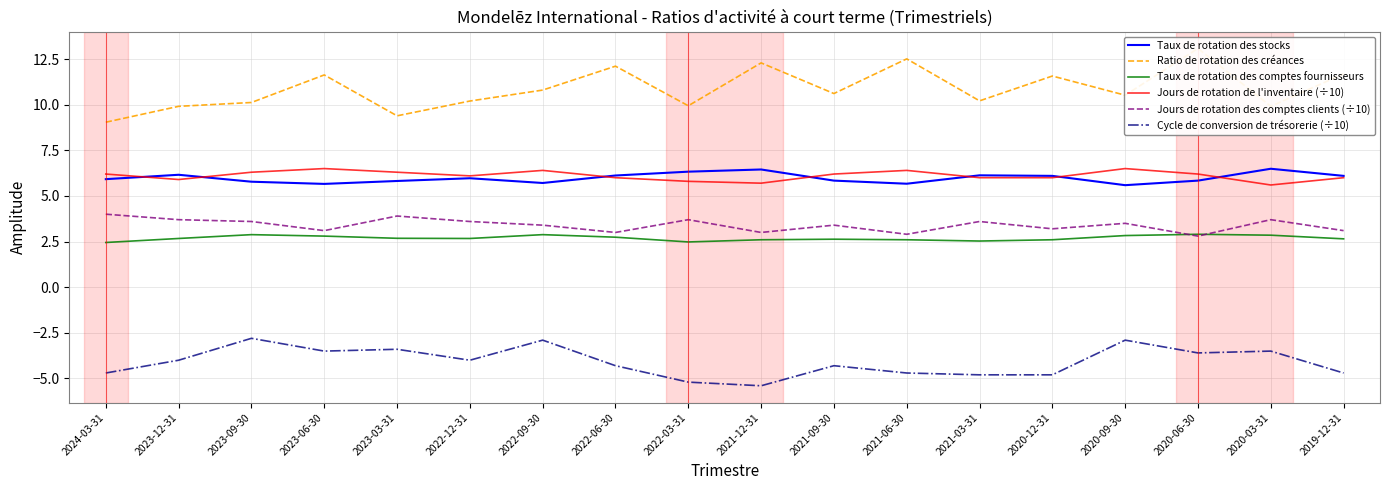

Reading left to right, what are all the values shown in this chart?

Taux de rotation des stocks: 5.9	6.2	5.8	5.7	5.8	6.0	5.7	6.1	6.3	6.5	5.8	5.7	6.1	6.1	5.6	5.8	6.5	6.1
Ratio de rotation des créances: 9.0	9.9	10.1	11.6	9.4	10.2	10.8	12.1	9.9	12.3	10.6	12.5	10.2	11.6	10.5	13.1	9.9	11.7
Taux de rotation des comptes fournisseurs: 2.5	2.7	2.9	2.8	2.7	2.7	2.9	2.7	2.5	2.6	2.6	2.6	2.5	2.6	2.8	2.9	2.9	2.6
Jours de rotation de l'inventaire (÷10): 6.2	5.9	6.3	6.5	6.3	6.1	6.4	6.0	5.8	5.7	6.2	6.4	6.0	6.0	6.5	6.2	5.6	6.0
Jours de rotation des comptes clients (÷10): 4.0	3.7	3.6	3.1	3.9	3.6	3.4	3.0	3.7	3.0	3.4	2.9	3.6	3.2	3.5	2.8	3.7	3.1
Cycle de conversion de trésorerie (÷10): -4.7	-4.0	-2.8	-3.5	-3.4	-4.0	-2.9	-4.3	-5.2	-5.4	-4.3	-4.7	-4.8	-4.8	-2.9	-3.6	-3.5	-4.7